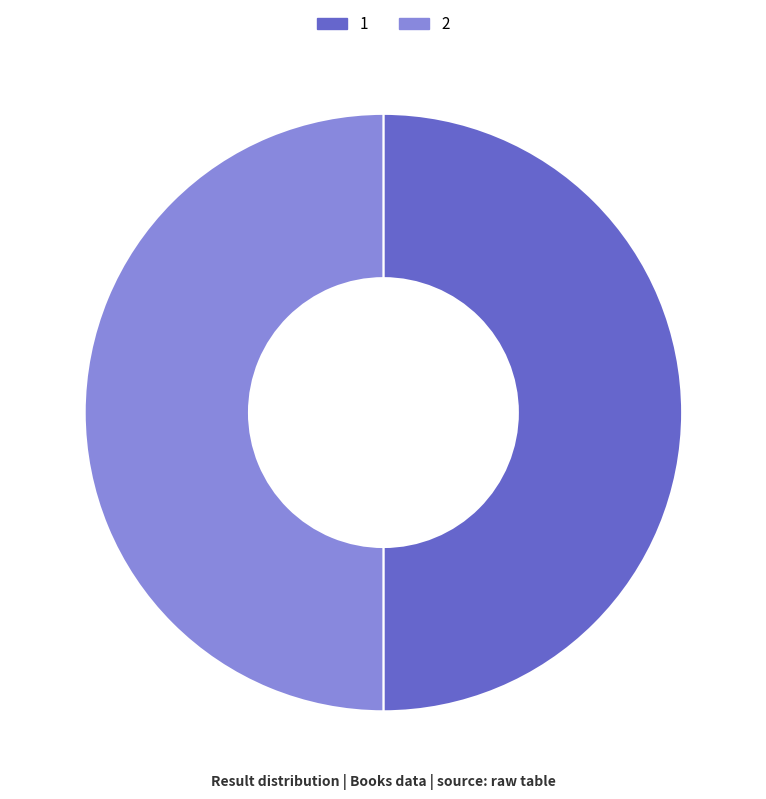

The 1 slice represents 50% of the pie. True or false?

True